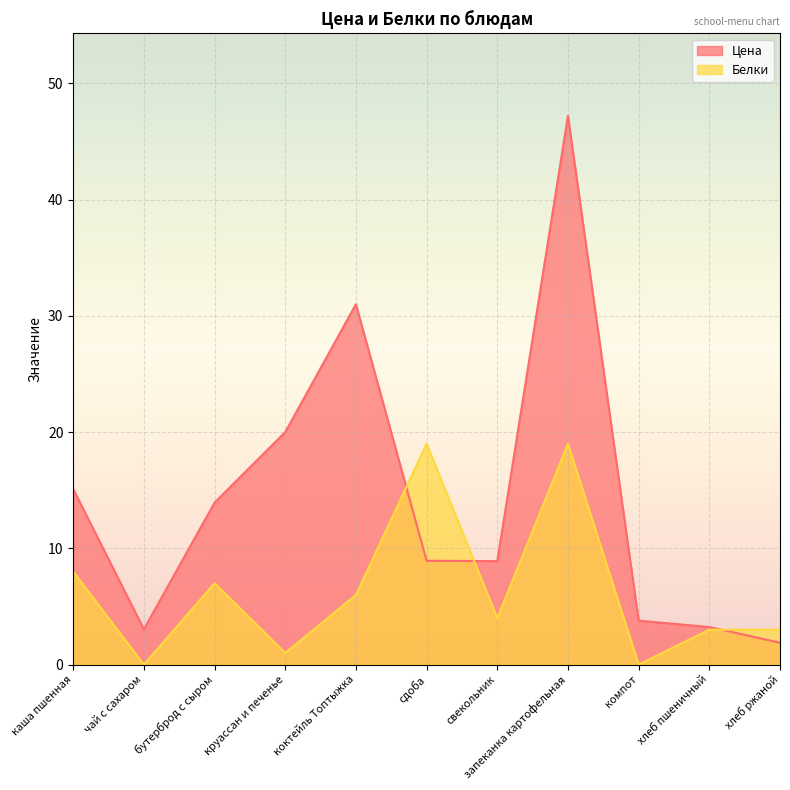

What is the label of the 4th point from the right?

запеканка картофельная